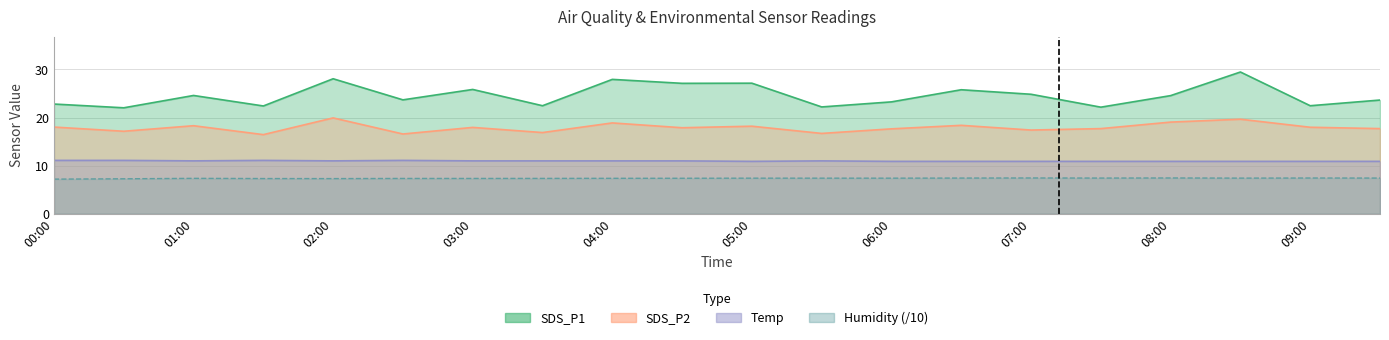

Does the chart display data point markers on the line(s)?

No